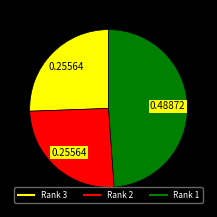

How many segments does this pie chart have?

3